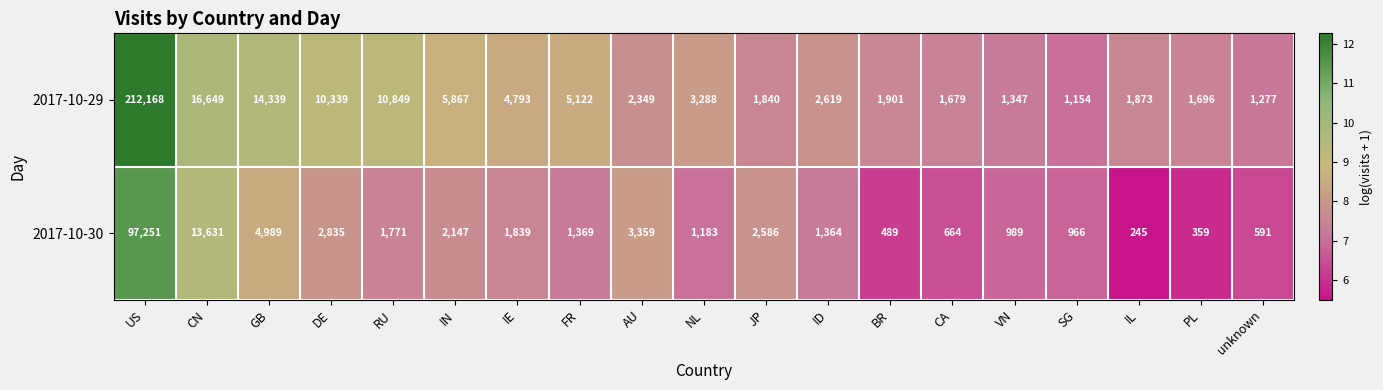

Count the number of data series in this chart.

2